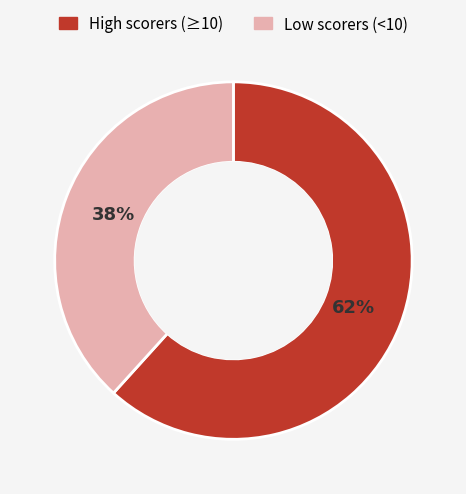

How many slices are in this pie chart?

2